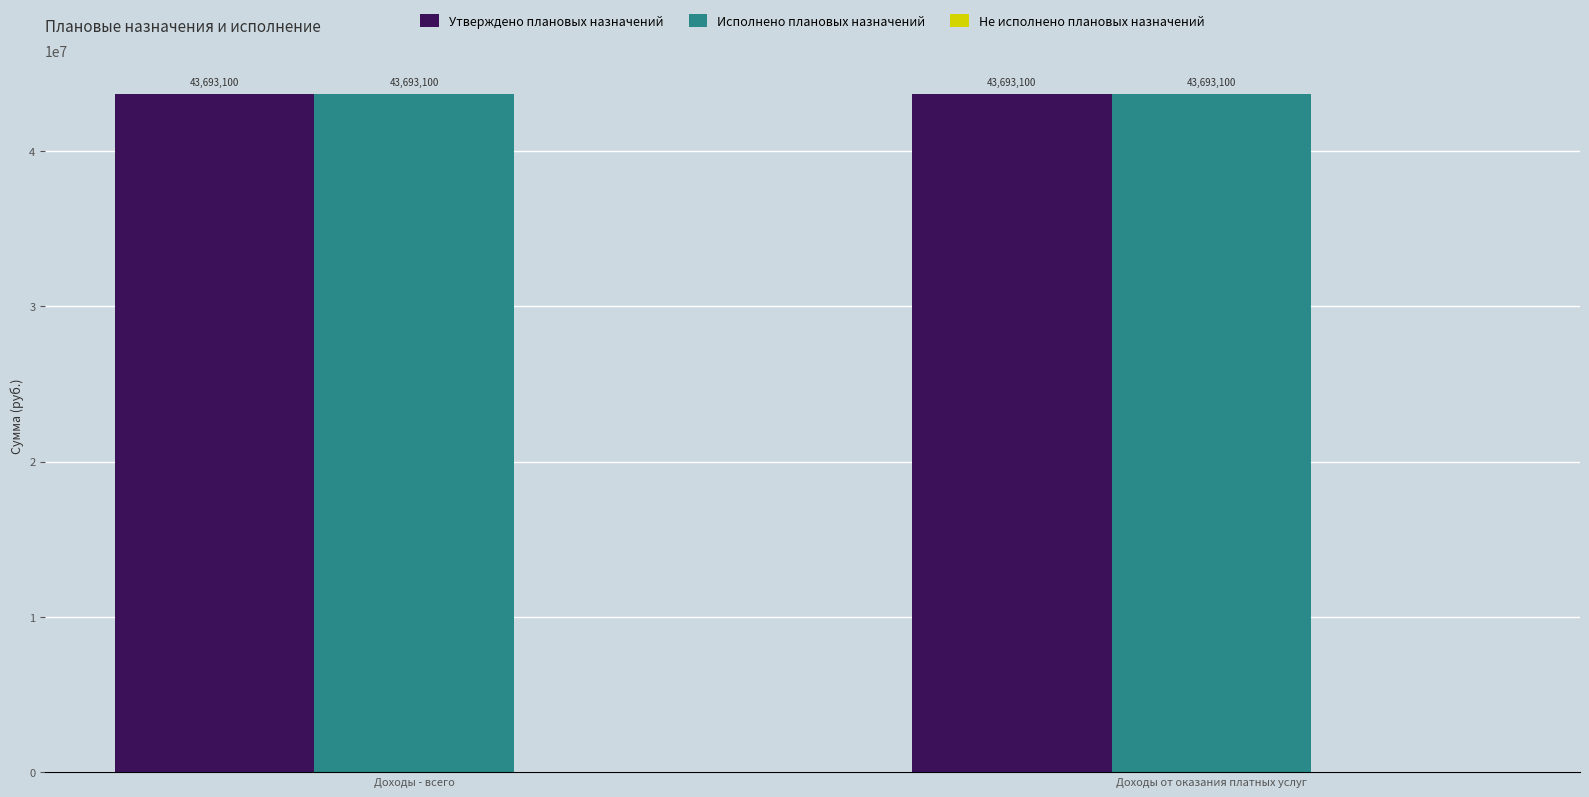

Which series changed the most between Доходы - всего and Доходы от оказания платных услуг?

Утверждено плановых назначений